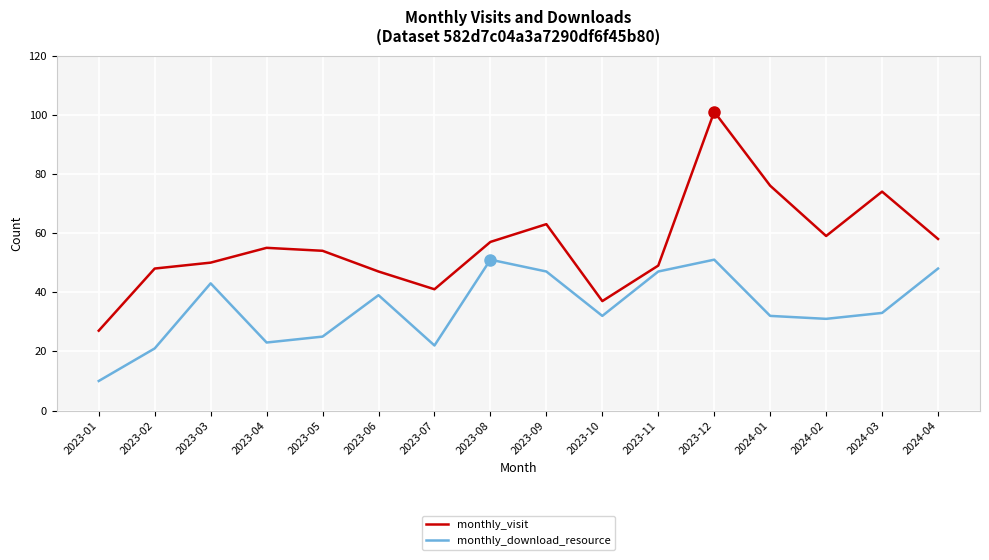

What is the difference between the maximum and minimum values in the monthly_download_resource series?

41